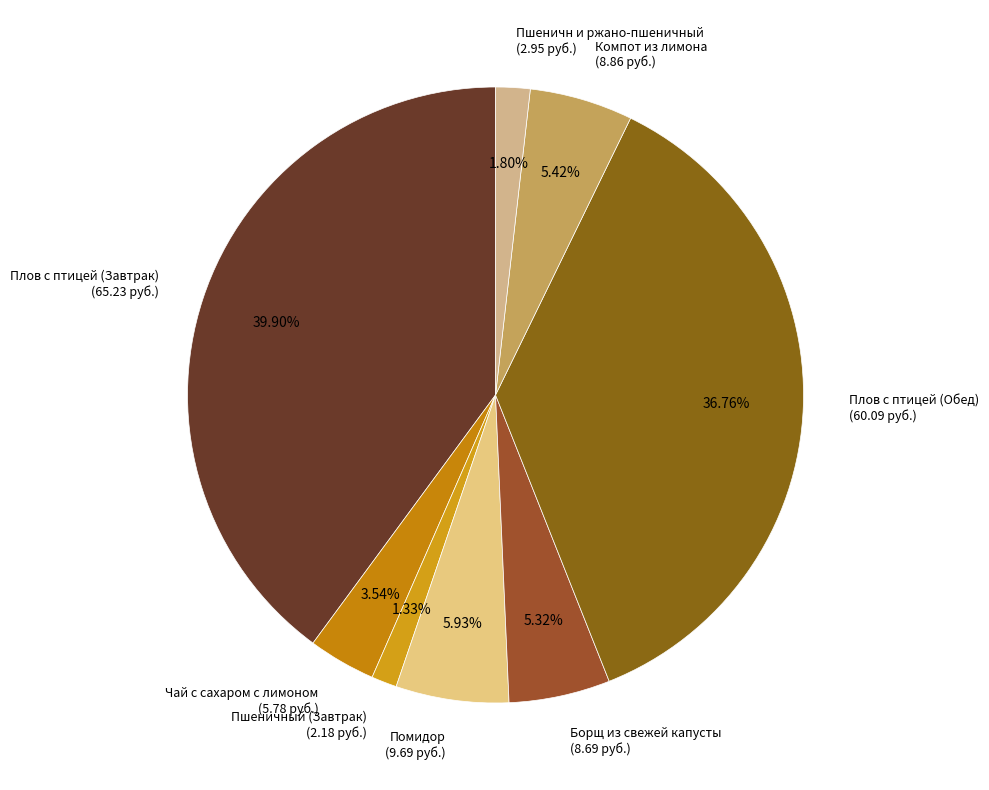

Does Компот из лимона (8.86 руб.) account for over 50% of the chart?

No